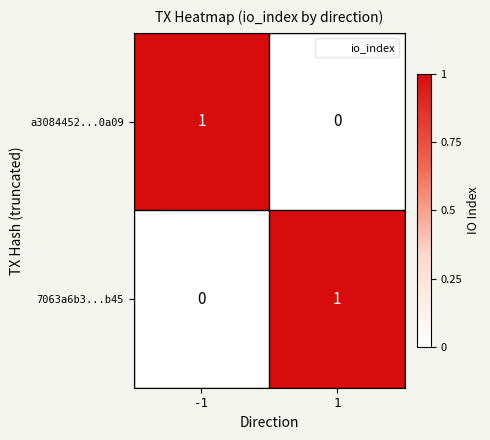

The value of 7063a6b3...b45 at -1 is -1. True or false?

False